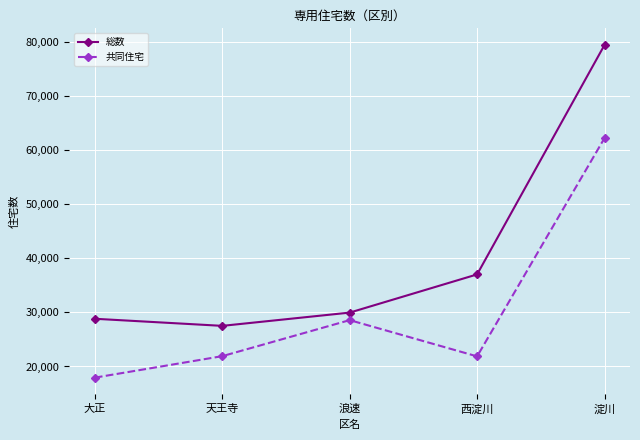

What is the value of the 共同住宅 point at the 1st from the left?

17940